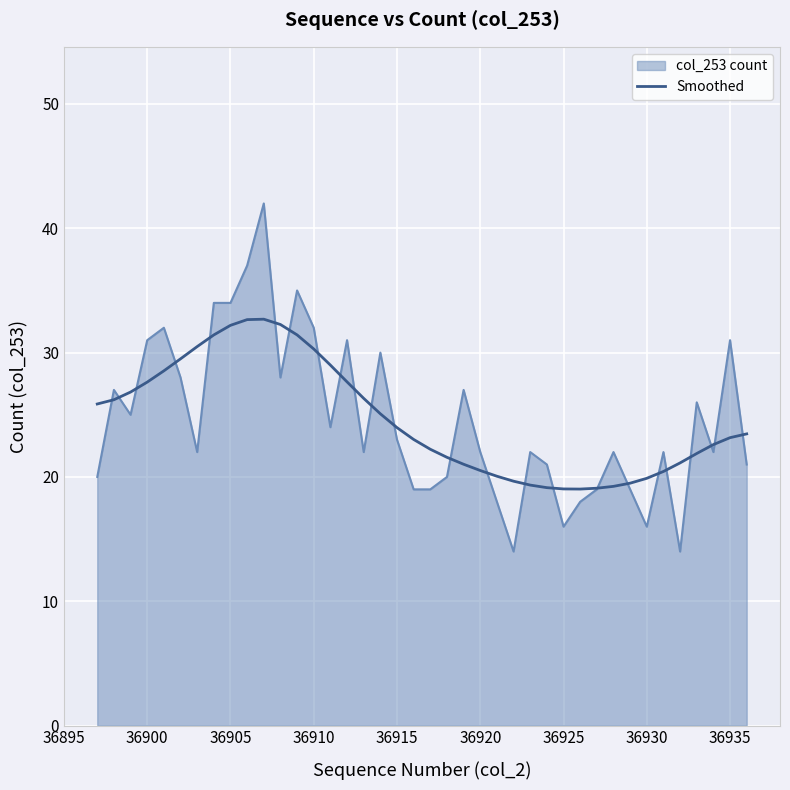

Rank the series by their maximum value, from lowest to highest.

Smoothed, col_253 count